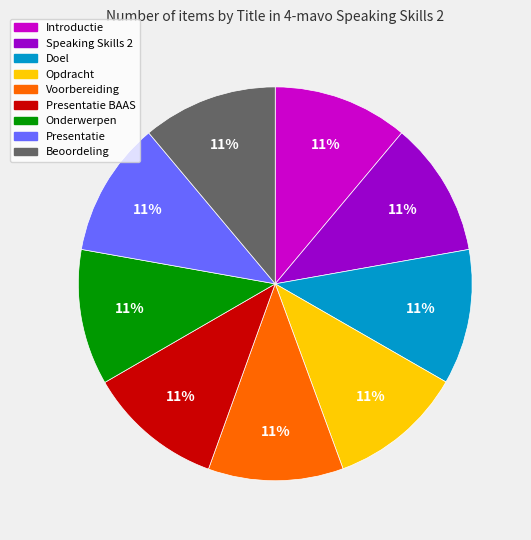

Is there any slice that represents more than half of the pie?

No